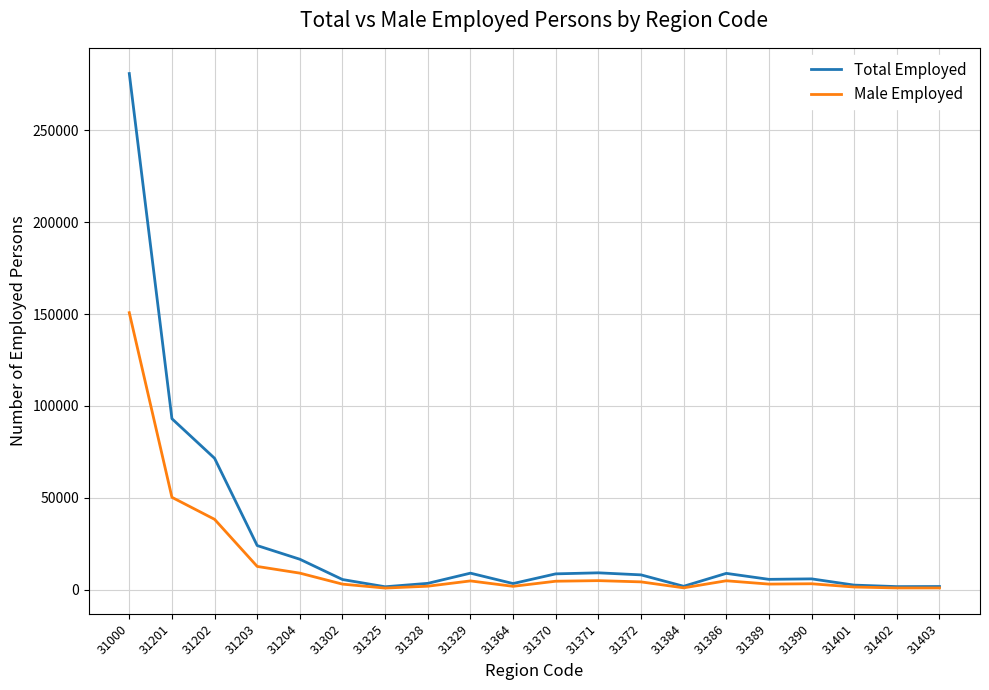

How many values in the Total Employed series are below 8004?

10